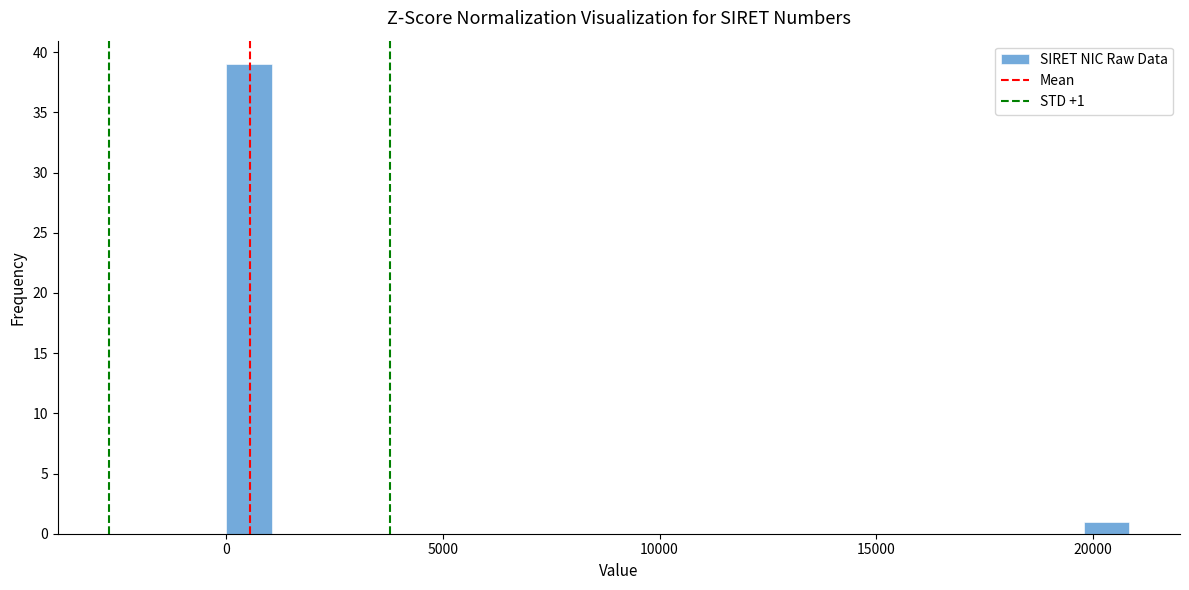

Around what value on the x-axis is the tallest bar? Give the approximate position of its centre, as read against the axis.

500